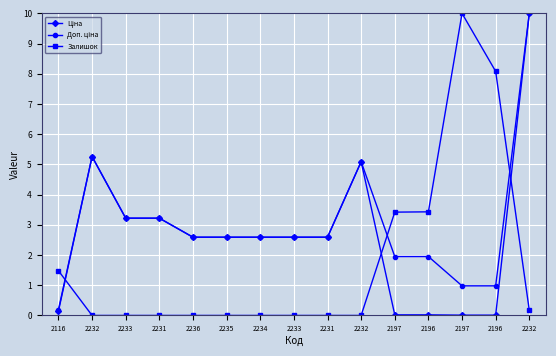

Between 2231 and 2233, which is larger?

2231